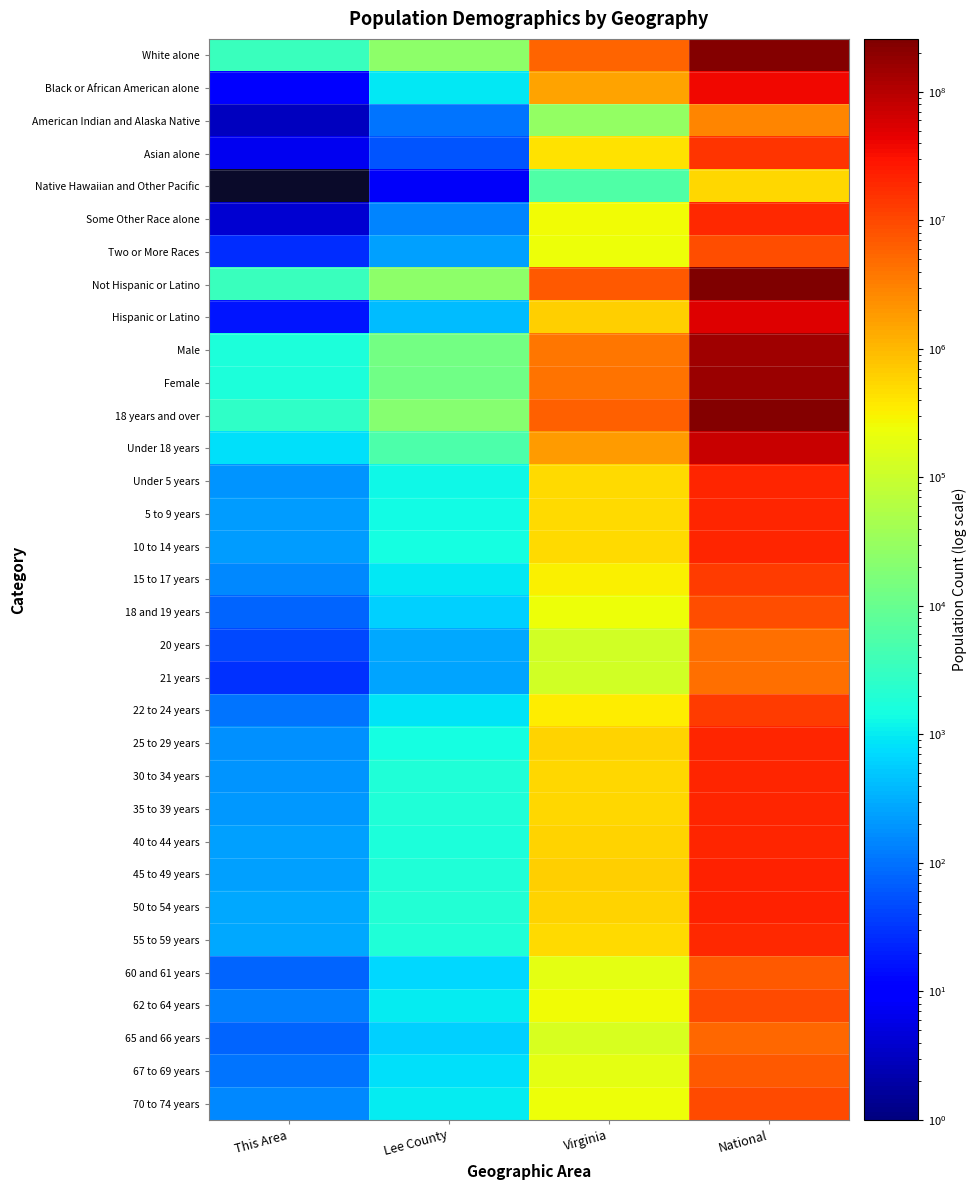

Between Virginia and This Area, which is larger?

Virginia